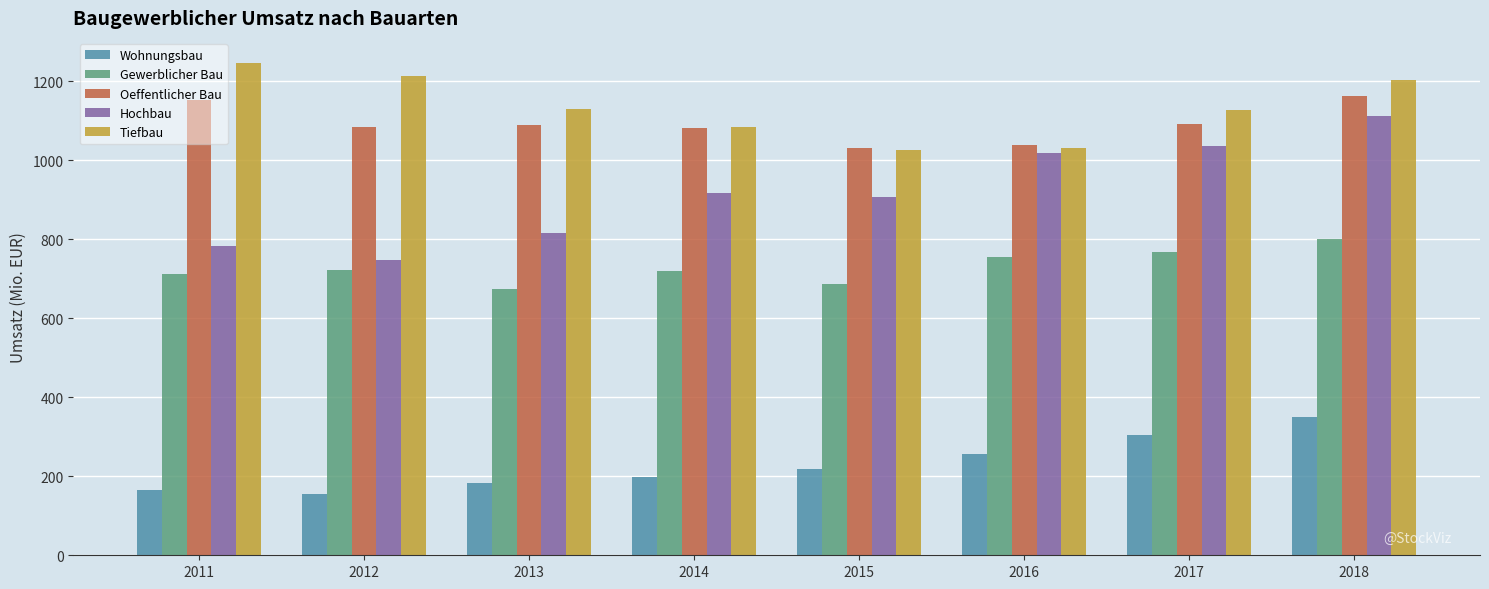

Where does the Oeffentlicher Bau series first go above 1088?

2011